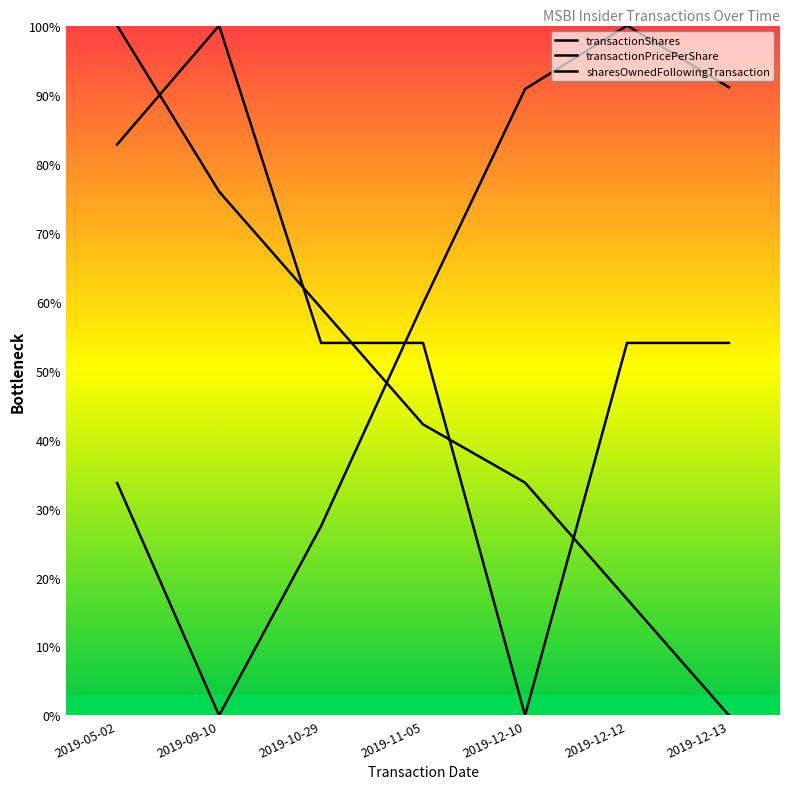

Which category has the lowest value in the sharesOwnedFollowingTransaction series?

2019-12-13